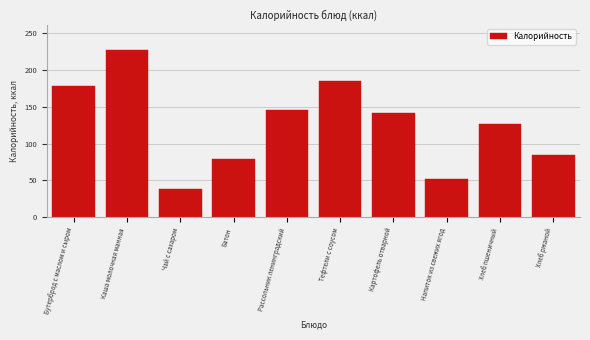

Reading left to right, what are all the values shown in this chart?

Бутерброд с маслом и сыром=178	Каша молочная манная=227	Чай с сахаром=38	Батон=79	Рассольник ленинградский=145	Тефтели с соусом=185	Картофель отварной=142	Напиток из свежих ягод=52	Хлеб пшеничный=126	Хлеб ржаной=85